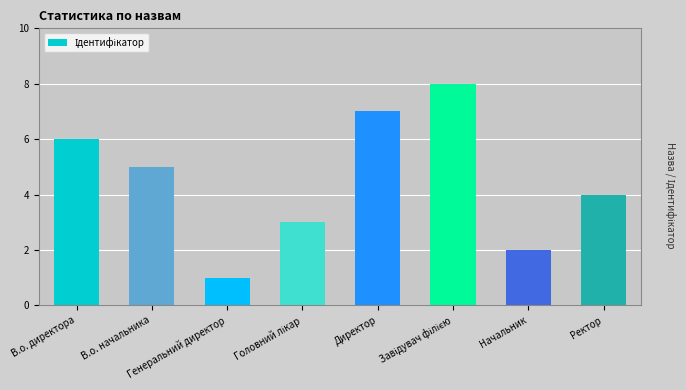

True or false: the data shows 6 at В.о. директора.

True